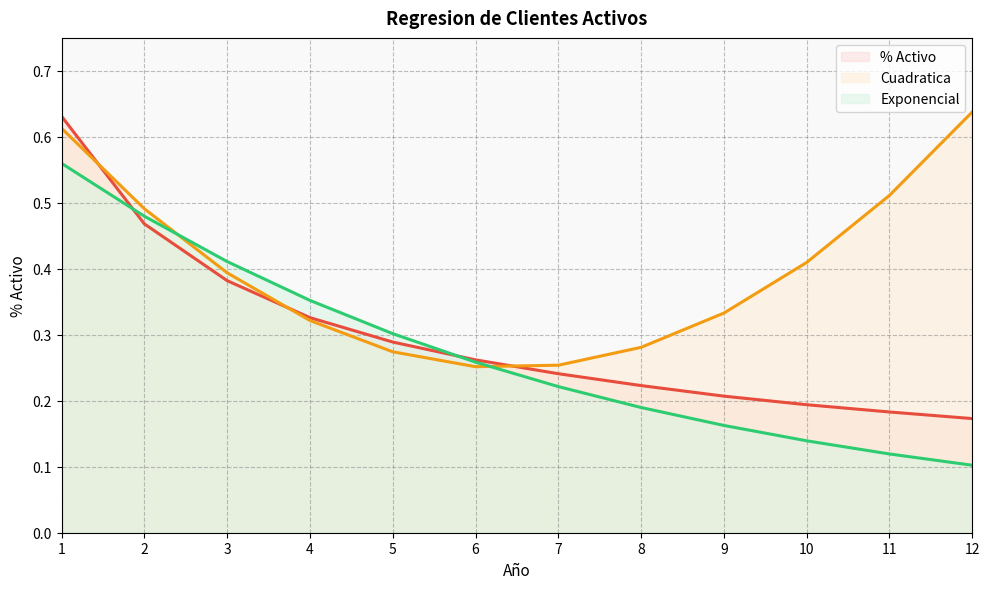

What are all the series names shown in the legend?

% Activo, Cuadratica, Exponencial